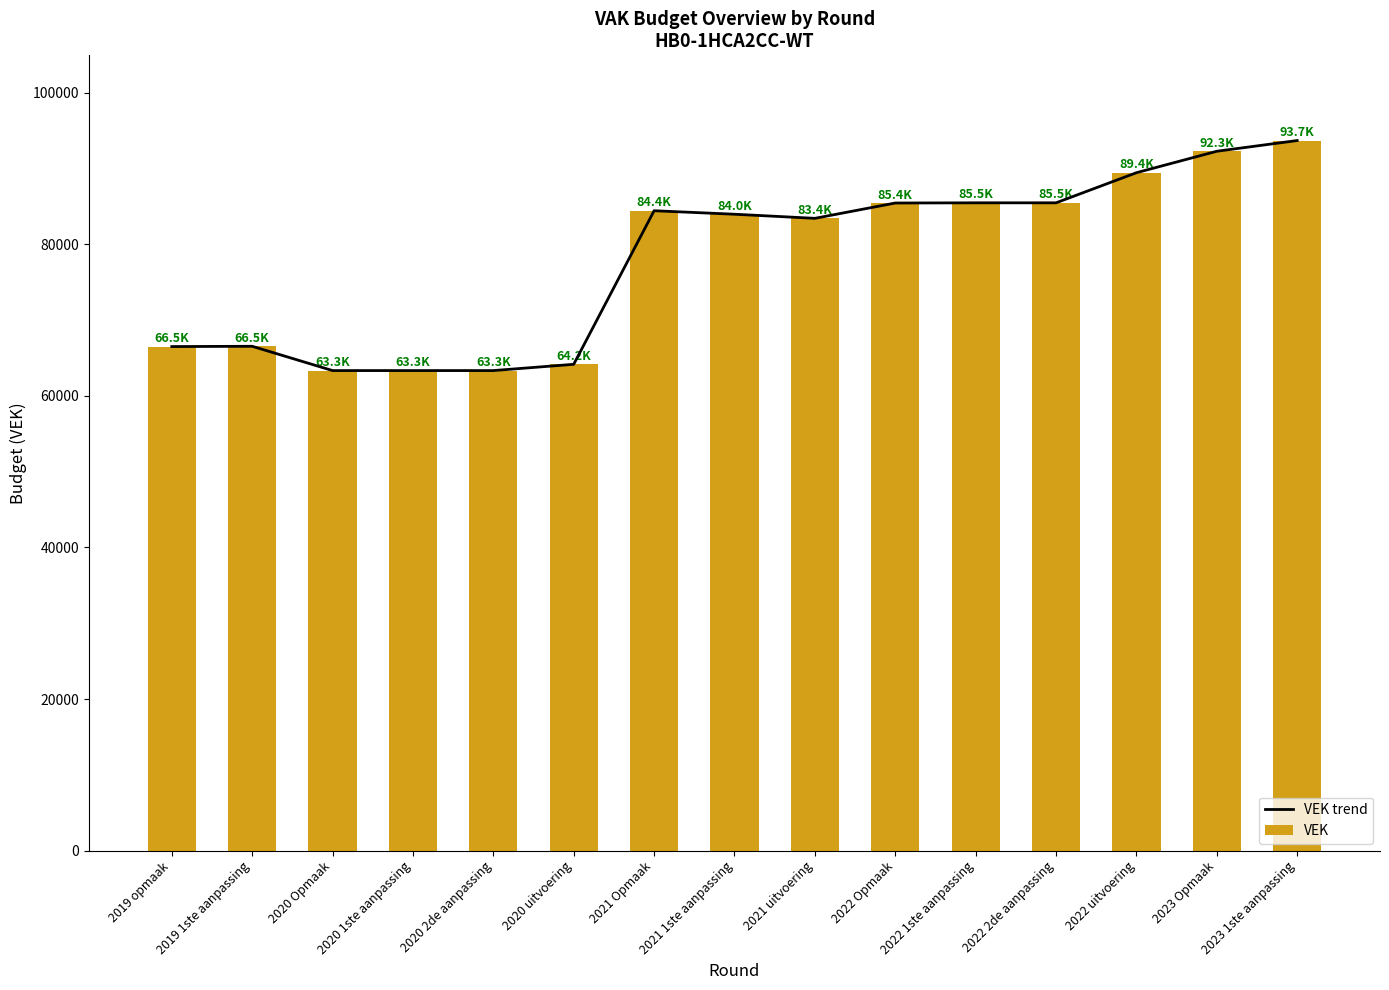

What are all the series names shown in the legend?

VEK trend, VEK